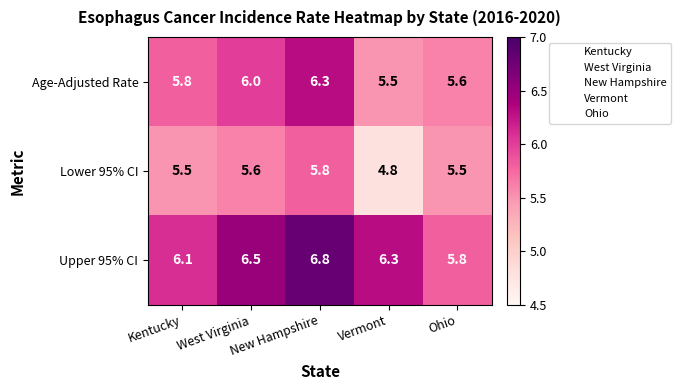

At which category is the sum across all series the highest?

New Hampshire